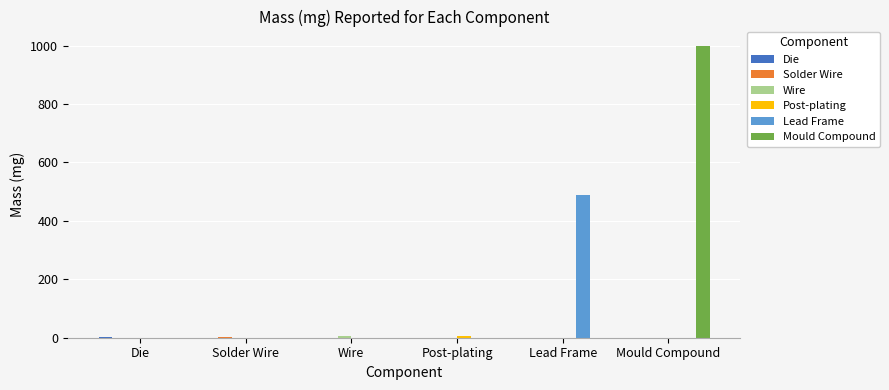

Which series has the largest total across all categories?

Mould Compound